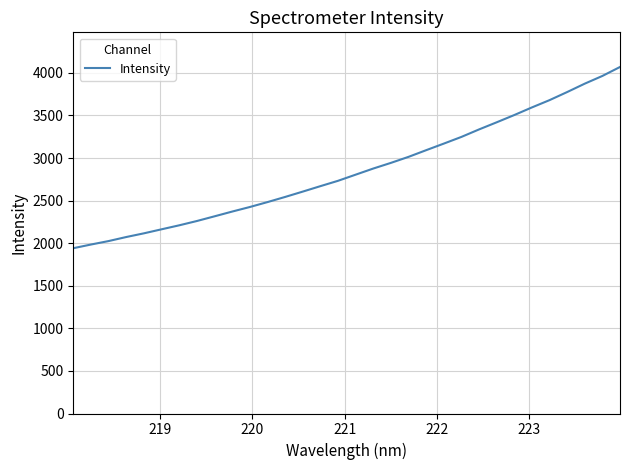

What is the greatest value displayed?

4069.2